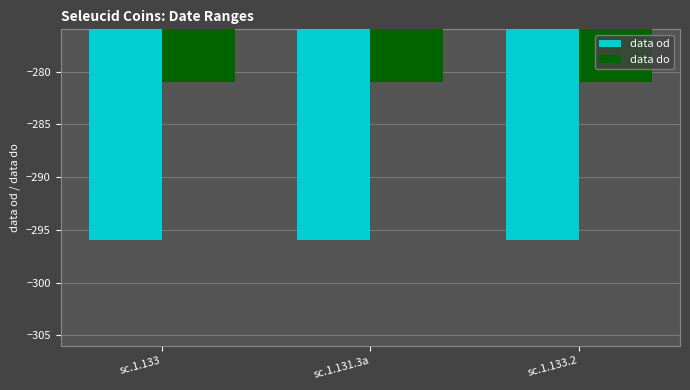

Rank the series by their maximum value, from lowest to highest.

data od, data do